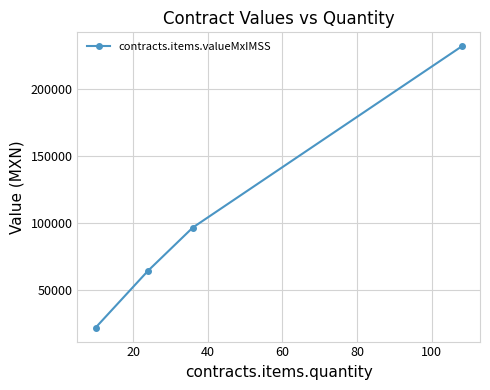

True or false: the data has more than 2 interior local peaks.

False